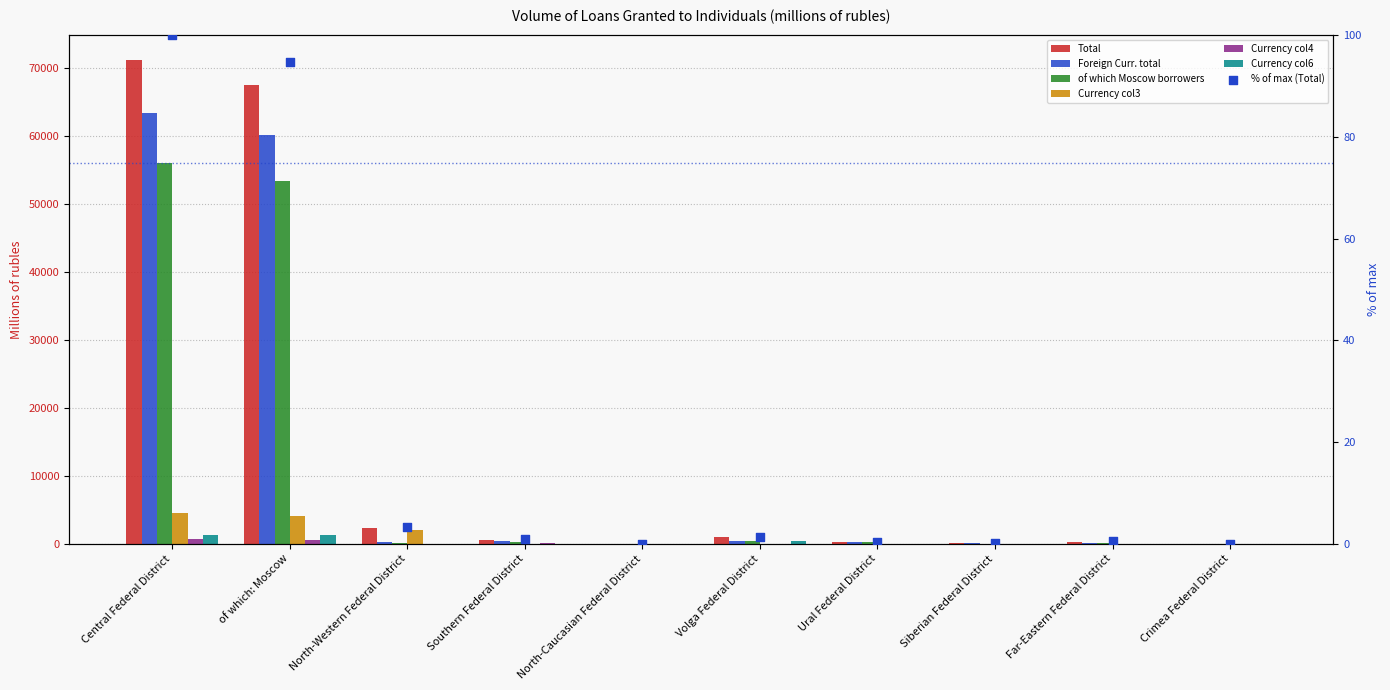

What are all the series names shown in the legend?

Total, Foreign Curr. total, of which Moscow borrowers, Currency col3, Currency col4, Currency col6